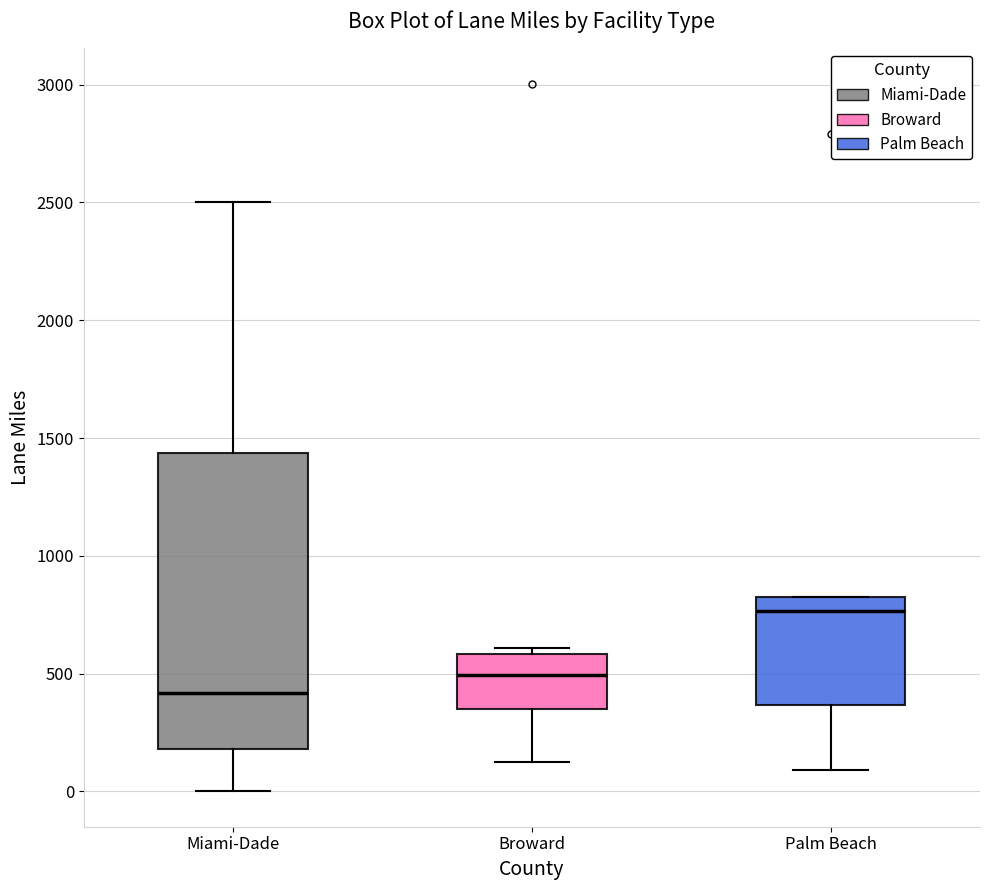

Reading left to right, read every box against the y-axis: the position of its median line, the range the box covers, and the ends of its whiskers. The values are not printed on the chart, so give them approximately, as read against the axis.

Miami-Dade: median 400, box 200 to 1450, whiskers 0 to 2500
Broward: median 500, box 350 to 600, whiskers 100 to 600 (just above the box's upper edge)
Palm Beach: median 750, box 350 to 800, whiskers 100 to 800